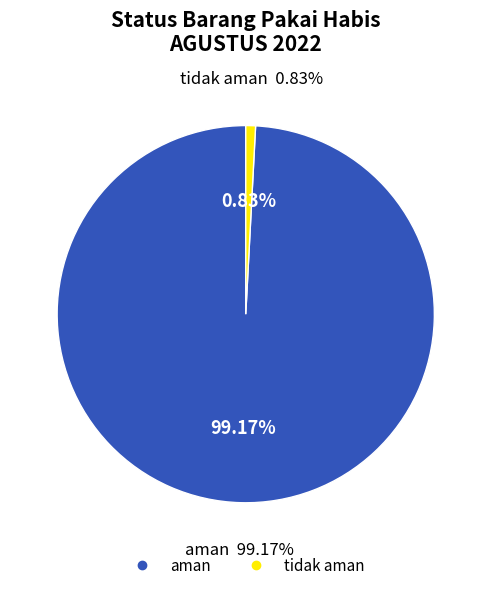

Is there a majority slice in this chart?

Yes